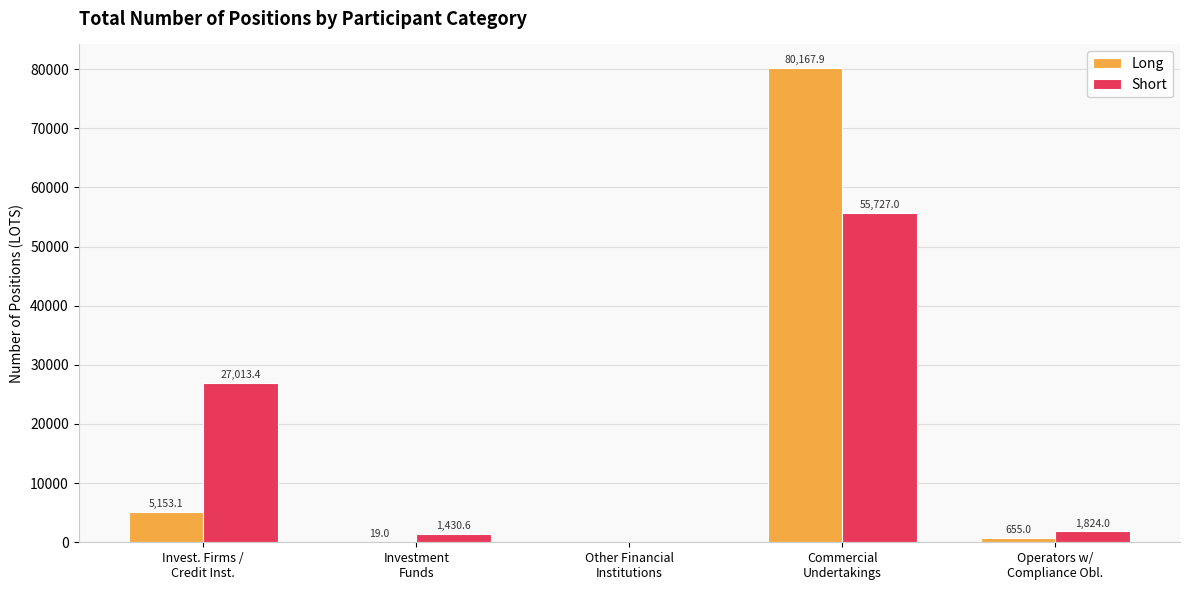

What is the sum of all Long values?

85995.0